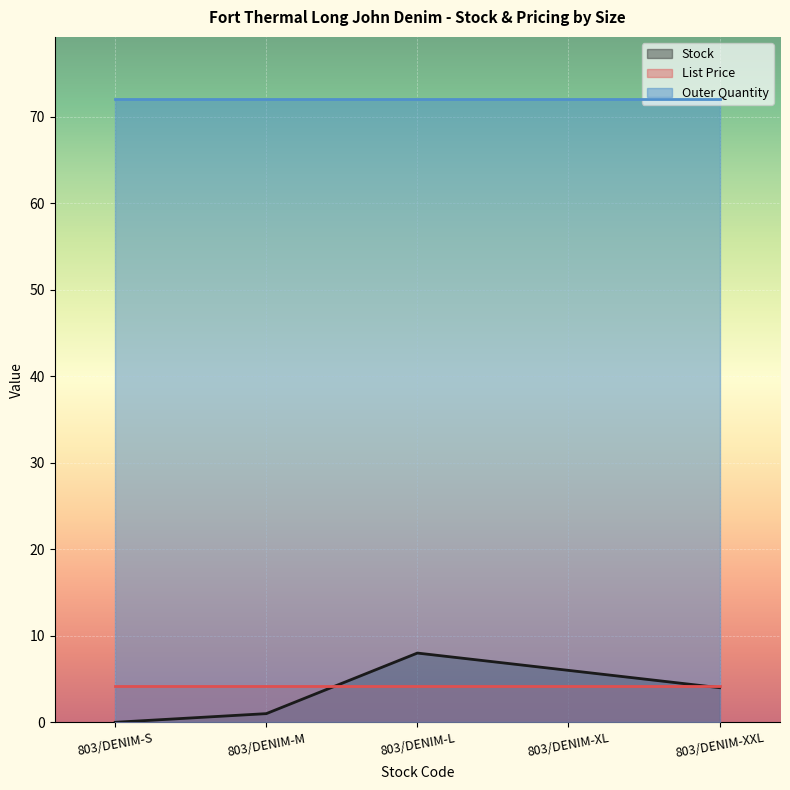

True or false: List Price and Outer Quantity intersect in this chart.

False